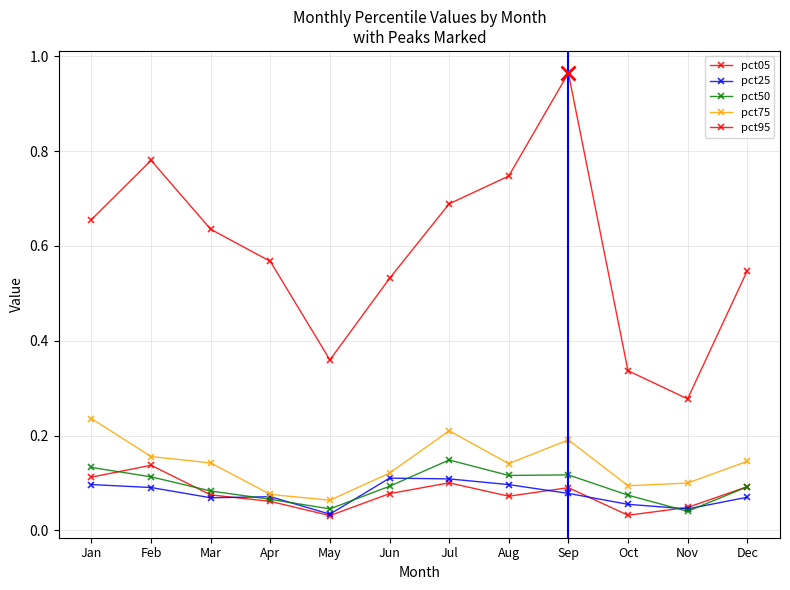

Which has a higher value, Oct or Dec?

Dec